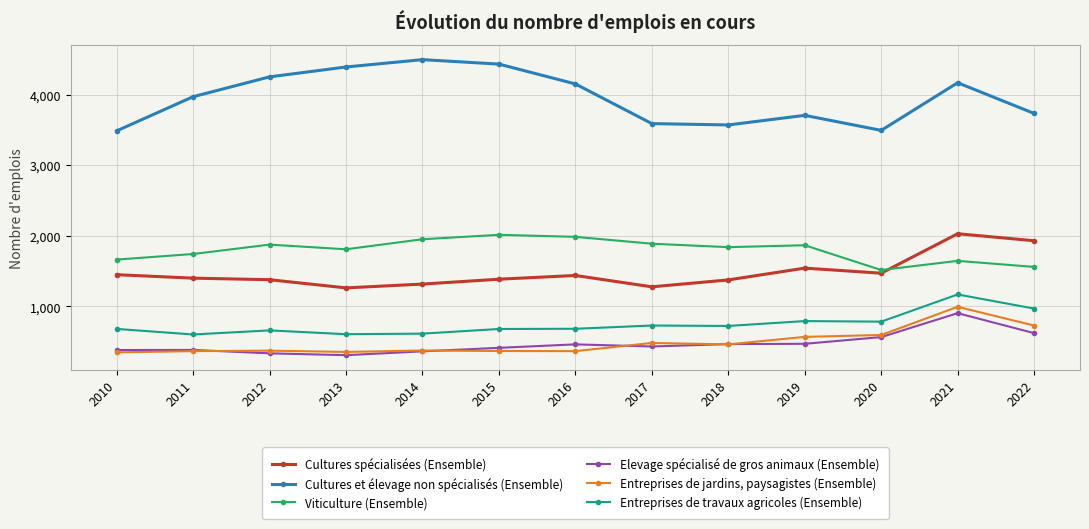

What value does the Elevage spécialisé de gros animaux (Ensemble) series have at 2013?

309